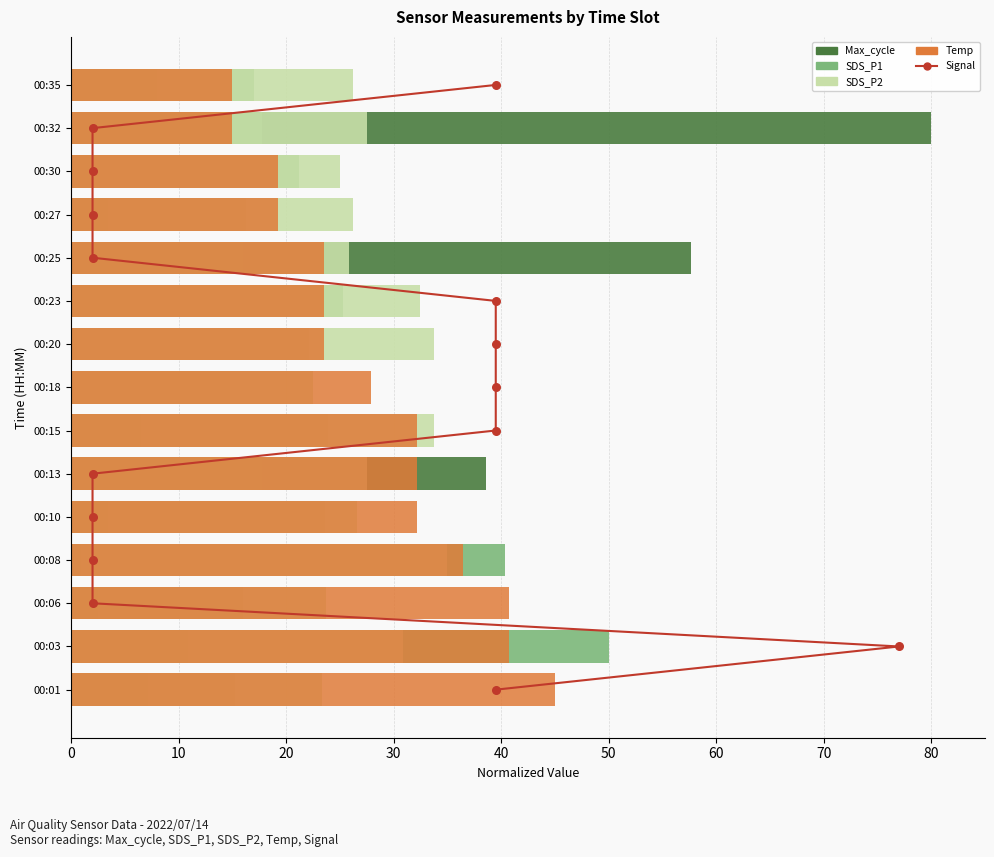

What are all the series names shown in the legend?

Signal, Max_cycle, SDS_P1, SDS_P2, Temp